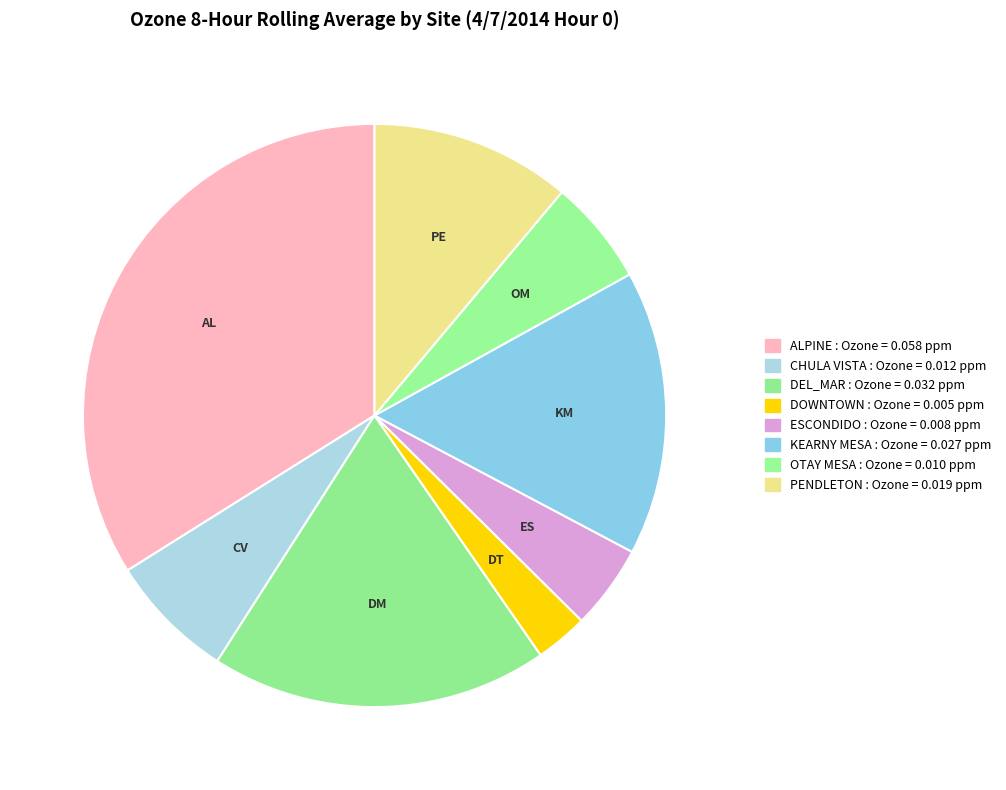

What percentage is the KEARNY MESA slice, to the nearest percent?

16%